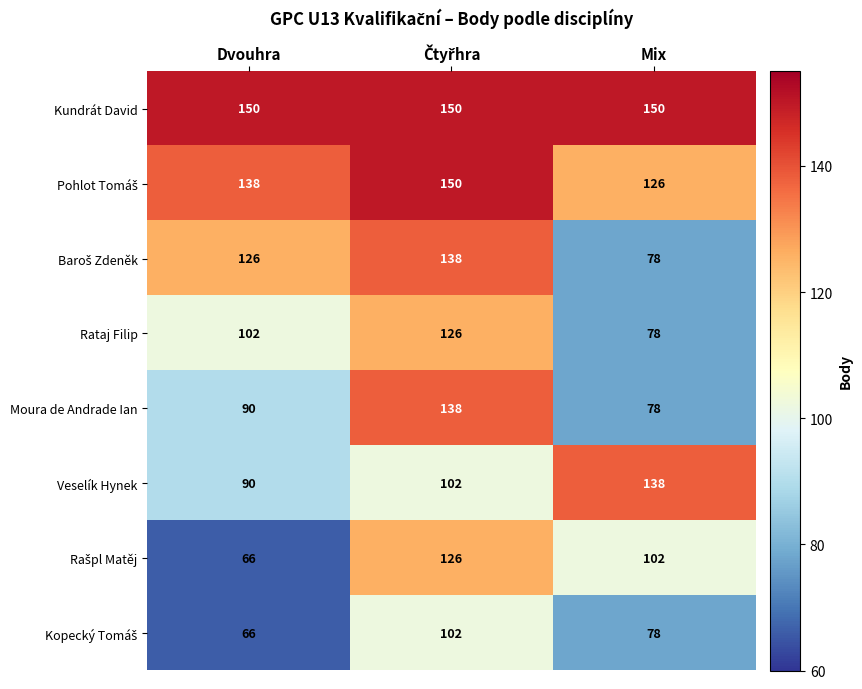

What value does the Kundrát David series have at Dvouhra?

150